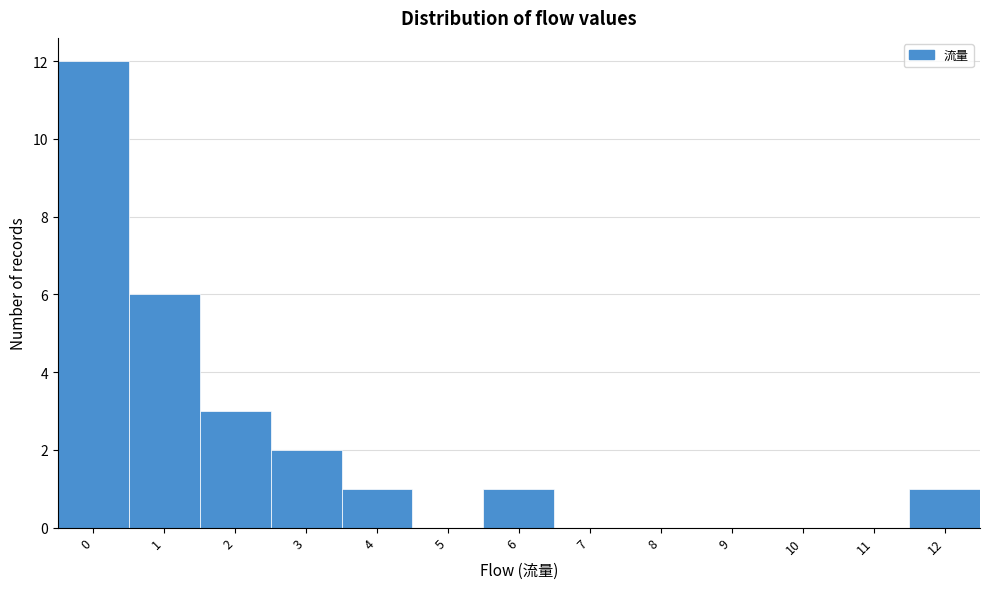

Over which range of the x-axis is the bar tallest?

-0.5 to 0.5